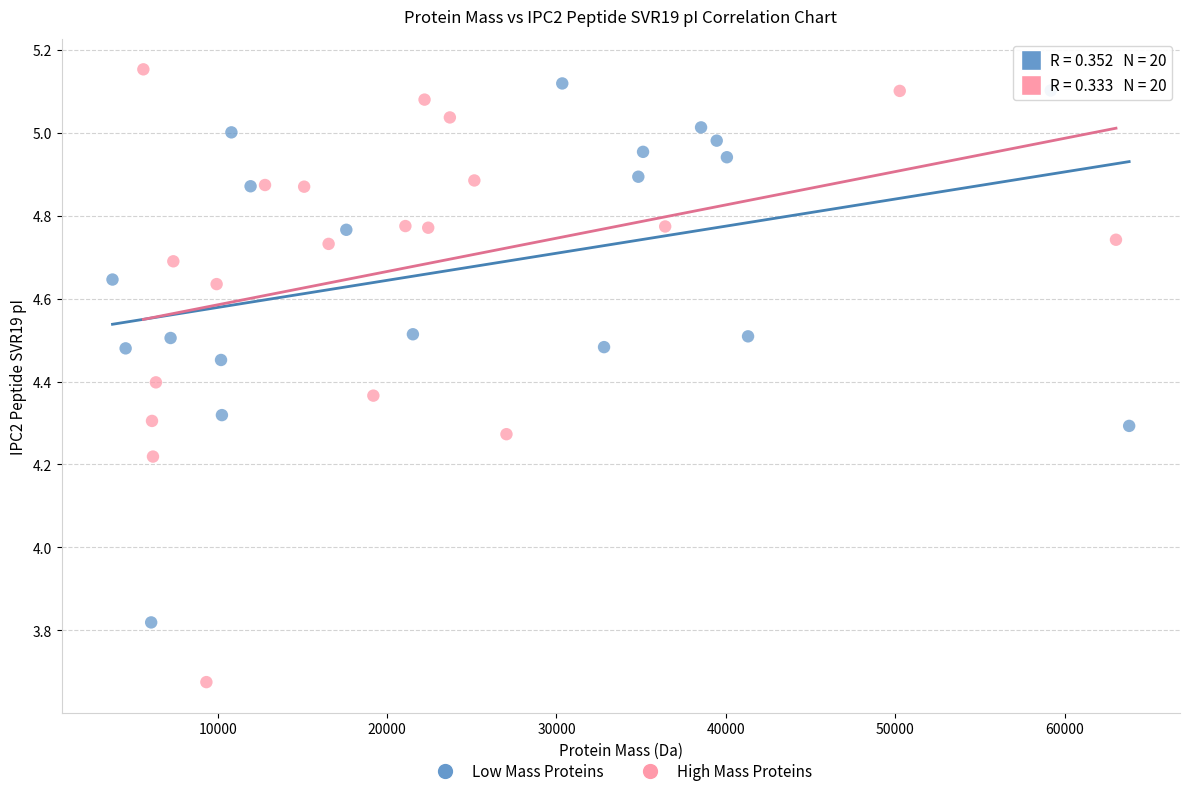

Which series has the largest Y range (max minus min)?

High Mass Proteins